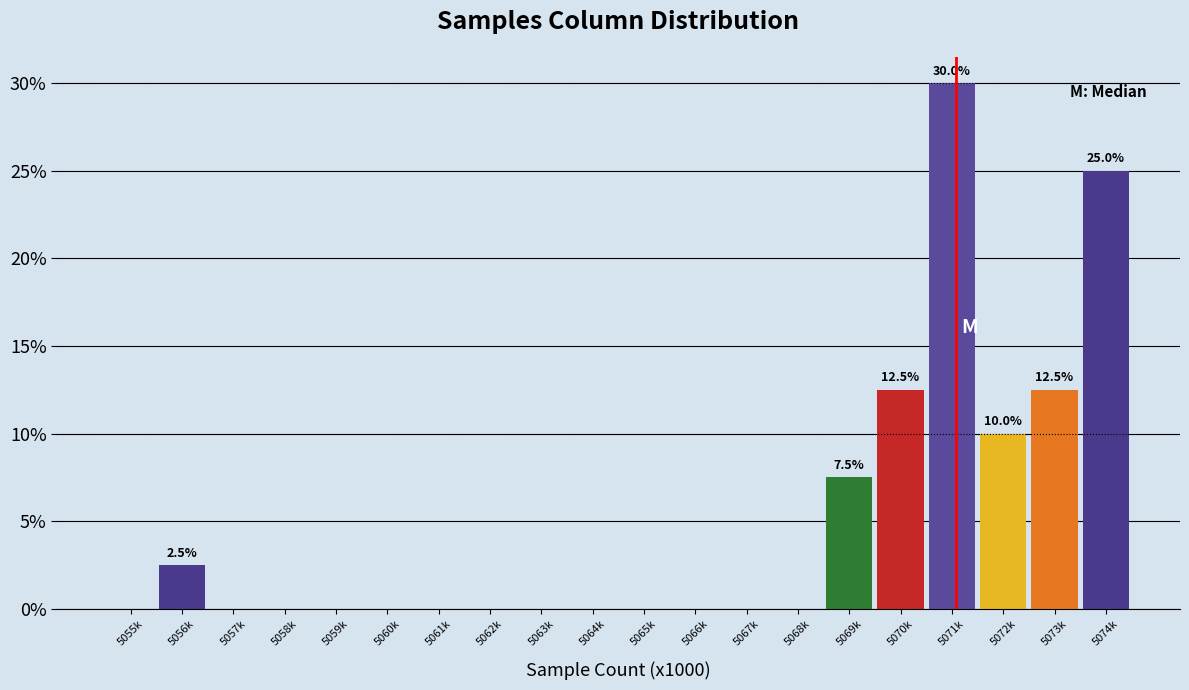

Reading left to right, extract all data points from this chart.

5055k=0.0	5056k=2.5	5057k=0.0	5058k=0.0	5059k=0.0	5060k=0.0	5061k=0.0	5062k=0.0	5063k=0.0	5064k=0.0	5065k=0.0	5066k=0.0	5067k=0.0	5068k=0.0	5069k=7.5	5070k=12.5	5071k=30.0	5072k=10.0	5073k=12.5	5074k=25.0